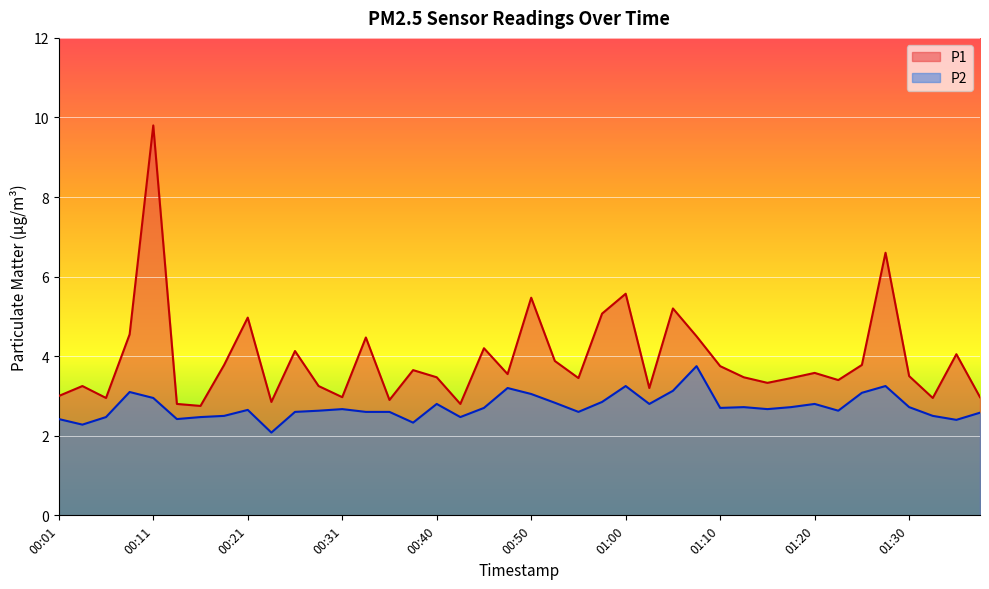

What is the label of the 19th point from the left?

00:45